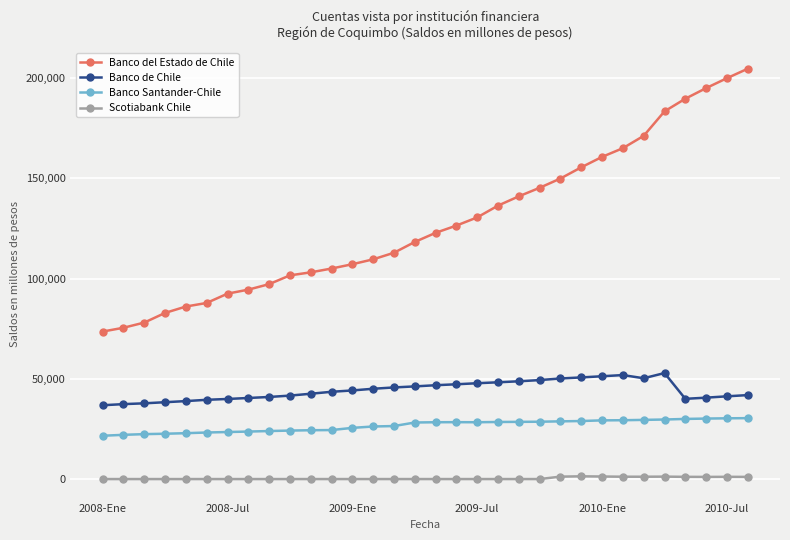

Which series has the largest total across all categories?

Banco del Estado de Chile